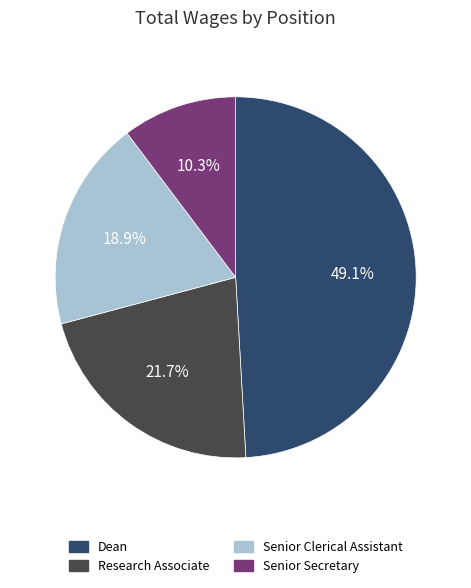

To the nearest percent, what is the combined percentage of Senior Secretary and Research Associate?

32%